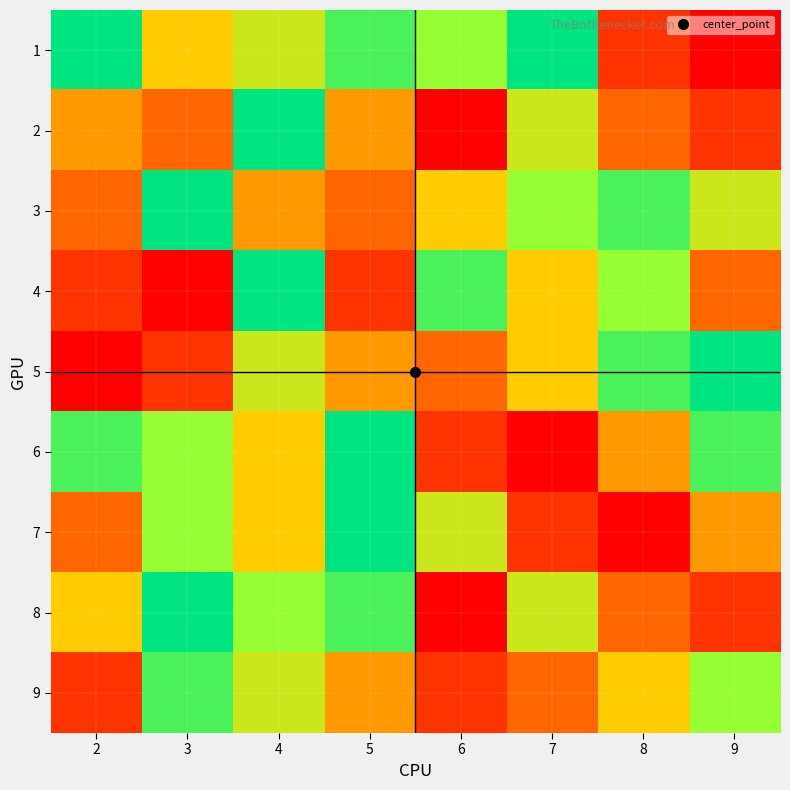

Count the number of data series in this chart.

9